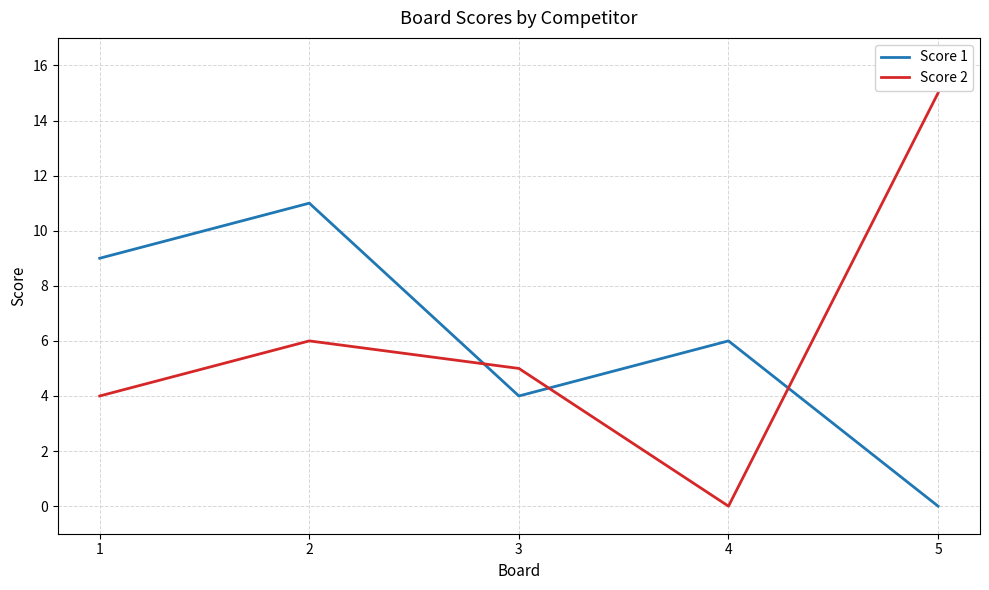

List the labels in order of Score 2 value, largest first.

5, 2, 3, 1, 4